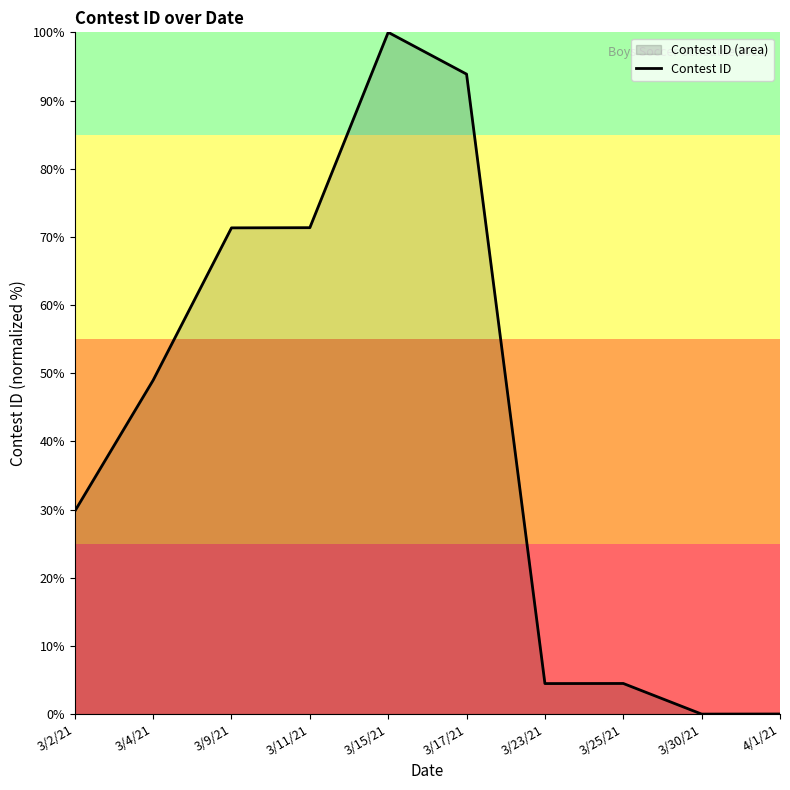

Does the chart have visible grid lines?

No